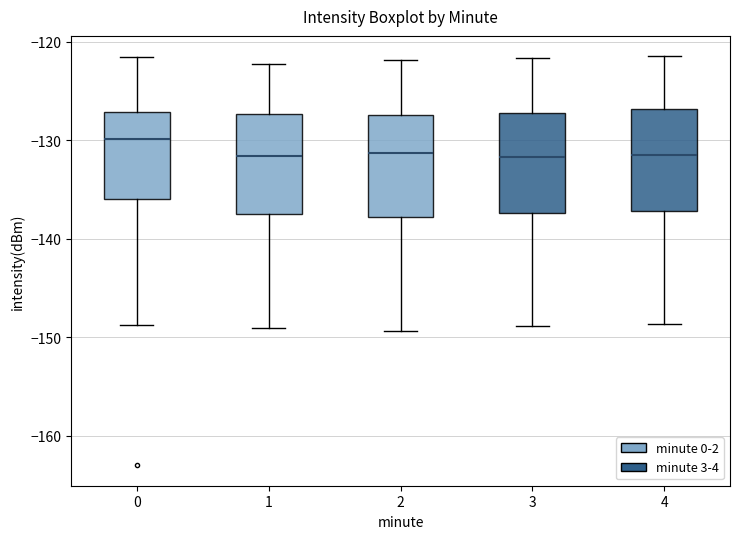

Reading left to right, transcribe this box plot: for each box, give where its median line is, the range the box spans, and where its two whiskers end, as read against the y-axis. The values are not printed on the chart, so give them approximately, as read against the axis.

0: median -130, box -136 to -127, whiskers -149 to -122
1: median -132, box -138 to -127, whiskers -149 to -122
2: median -131, box -138 to -127, whiskers -149 to -122
3: median -132, box -137 to -127, whiskers -149 to -122
4: median -132, box -137 to -127, whiskers -149 to -121